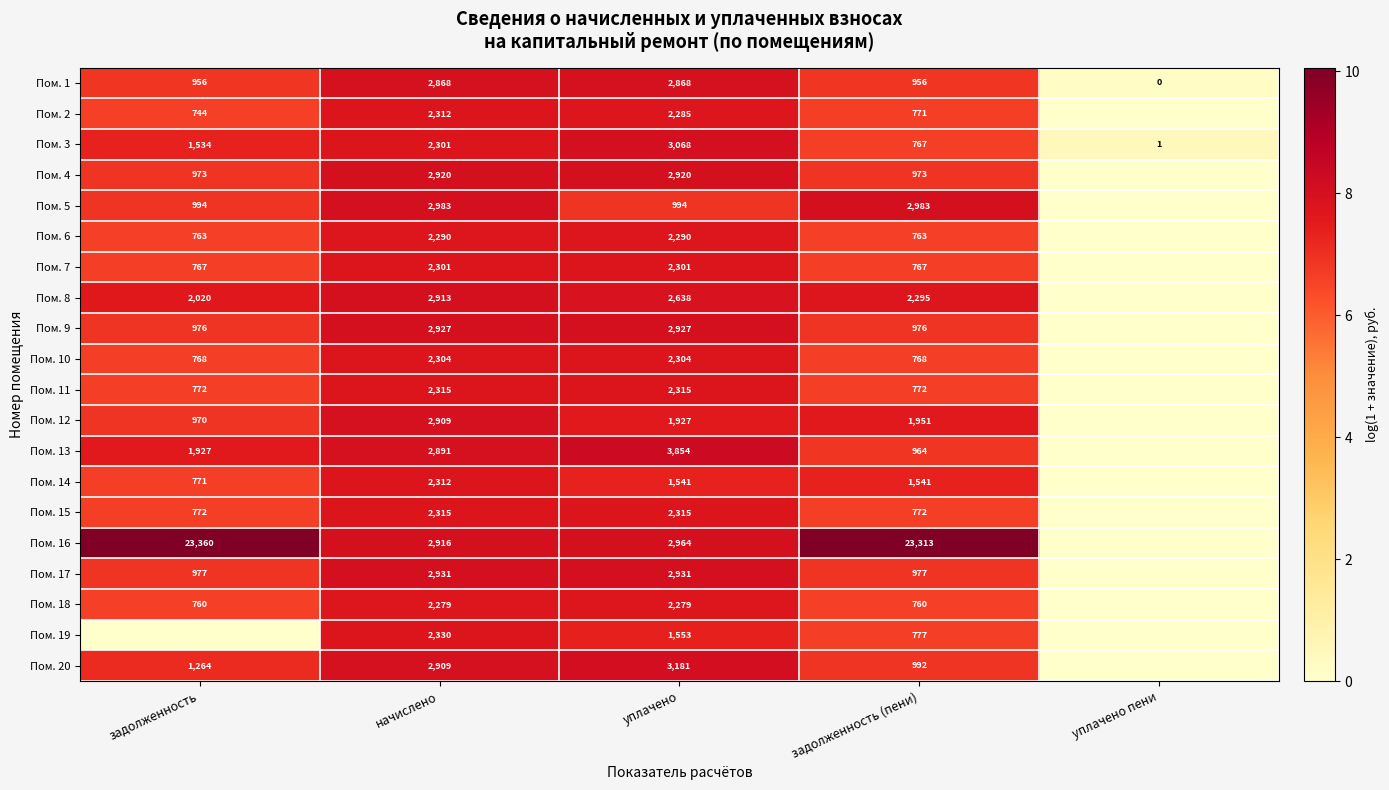

What is the spread (max minus min) of values at задолженность (пени)?

22553